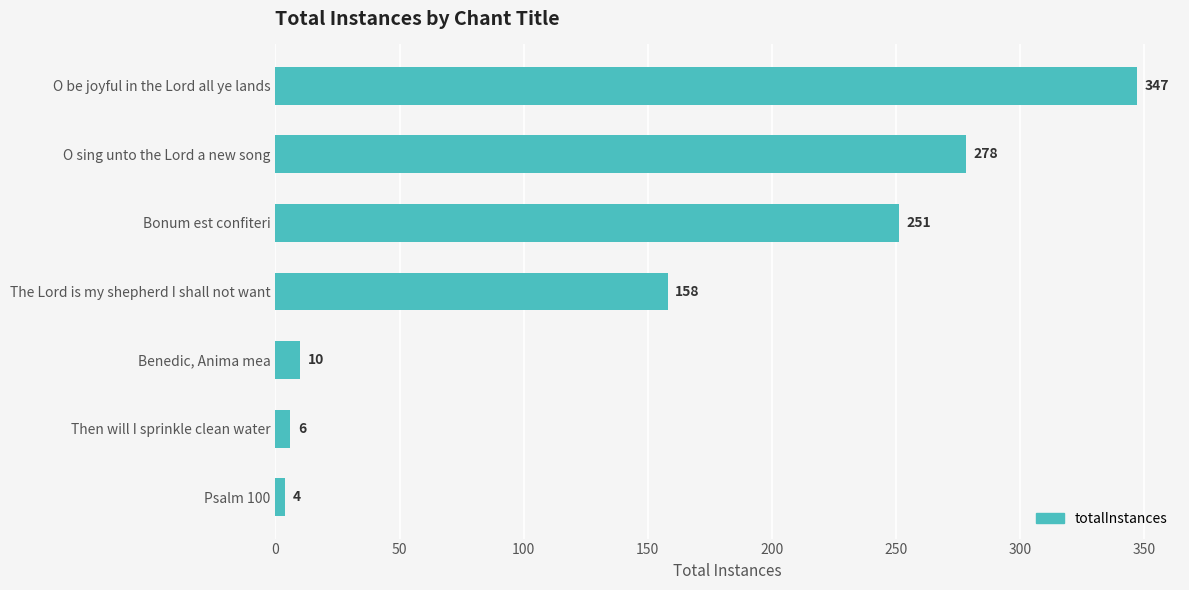

Rank the categories by value from lowest to highest.

Psalm 100, Then will I sprinkle clean water, Benedic, Anima mea, The Lord is my shepherd I shall not want, Bonum est confiteri, O sing unto the Lord a new song, O be joyful in the Lord all ye lands